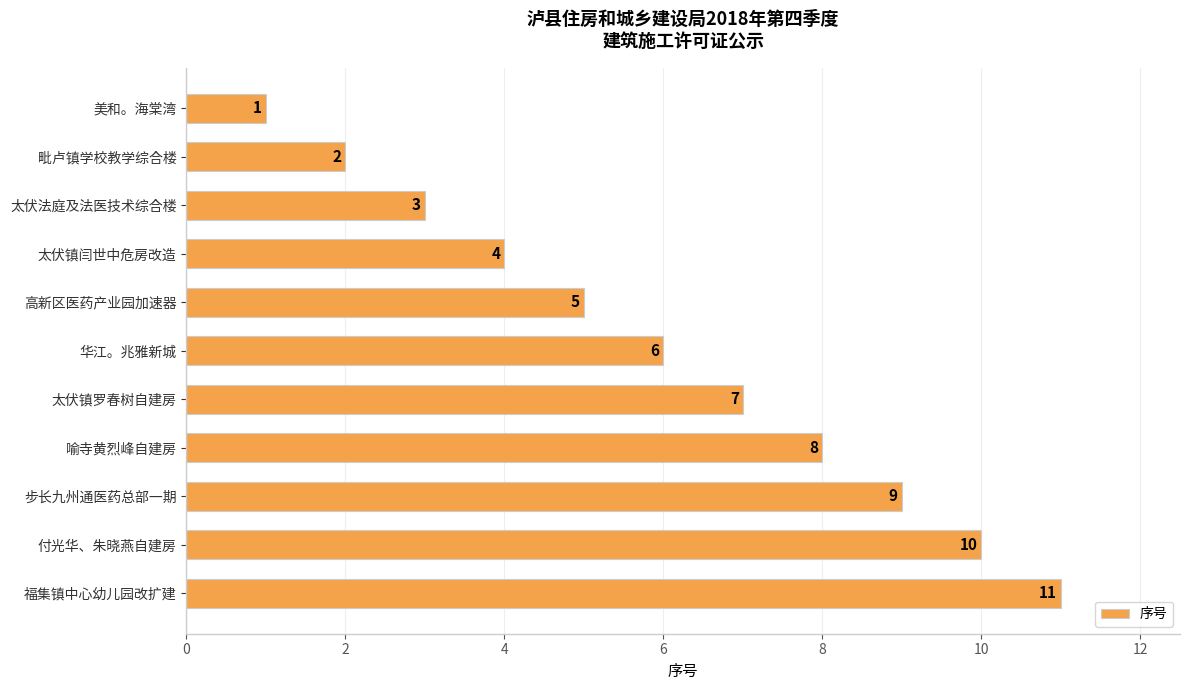

Rank the categories by value from highest to lowest.

福集镇中心幼儿园改扩建, 付光华、朱晓燕自建房, 步长九州通医药总部一期, 喻寺黄烈峰自建房, 太伏镇罗春树自建房, 华江。兆雅新城, 高新区医药产业园加速器, 太伏镇闫世中危房改造, 太伏法庭及法医技术综合楼, 毗卢镇学校教学综合楼, 美和。海棠湾